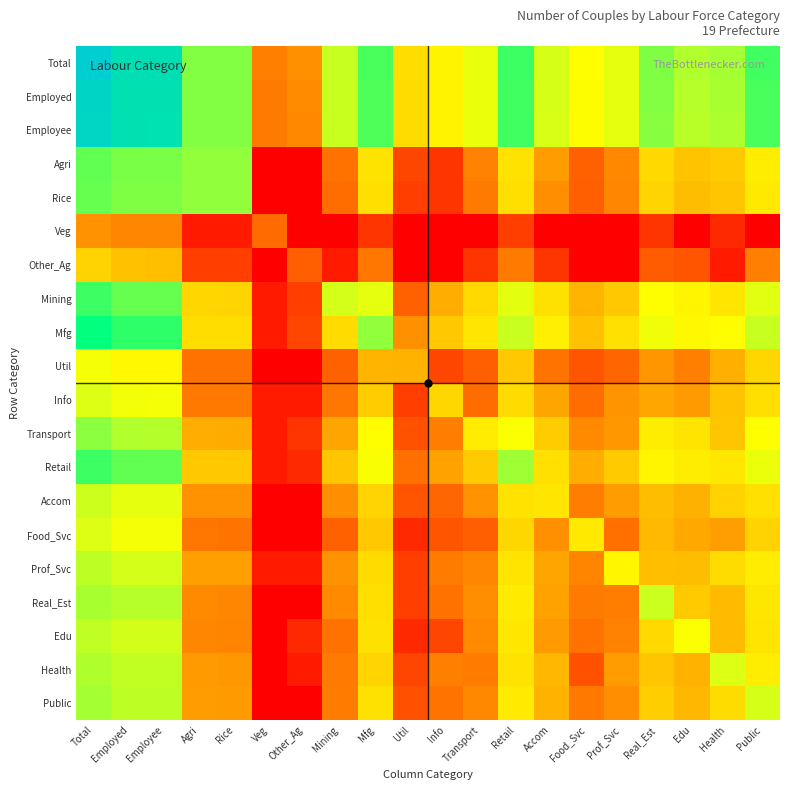

Reading left to right, extract all data points from this chart.

Total: Total=12.3	Employed=11.6	Employee=11.6	Agri=9.2	Rice=9.2	Veg=3.2	Other_Ag=3.6	Mining=8.2	Mfg=9.8	Util=5.5	Info=6.5	Transport=7.5	Retail=9.9	Accom=7.9	Food_Svc=7.0	Prof_Svc=7.6	Real_Est=9.2	Edu=8.6	Health=8.8	Public=9.8
Employed: Total=12.0	Employed=11.6	Employee=11.6	Agri=9.2	Rice=9.2	Veg=3.1	Other_Ag=3.5	Mining=8.2	Mfg=9.7	Util=5.5	Info=6.5	Transport=7.4	Retail=9.9	Accom=7.9	Food_Svc=6.9	Prof_Svc=7.5	Real_Est=9.2	Edu=8.5	Health=8.8	Public=9.8
Employee: Total=12.0	Employed=11.6	Employee=11.5	Agri=9.2	Rice=9.2	Veg=3.1	Other_Ag=3.4	Mining=8.2	Mfg=9.7	Util=5.5	Info=6.5	Transport=7.4	Retail=9.8	Accom=7.8	Food_Svc=6.9	Prof_Svc=7.5	Real_Est=9.1	Edu=8.5	Health=8.8	Public=9.7
Agri: Total=9.5	Employed=9.3	Employee=9.2	Agri=9.0	Rice=9.0	Veg=0.0	Other_Ag=0.0	Mining=2.9	Mfg=5.8	Util=1.8	Info=1.4	Transport=3.3	Retail=5.8	Accom=3.9	Food_Svc=2.5	Prof_Svc=3.4	Real_Est=5.4	Edu=4.8	Health=5.0	Public=6.2
Rice: Total=9.5	Employed=9.2	Employee=9.2	Agri=9.0	Rice=9.0	Veg=0.0	Other_Ag=0.0	Mining=2.8	Mfg=5.6	Util=1.6	Info=1.4	Transport=3.1	Retail=5.6	Accom=3.6	Food_Svc=2.4	Prof_Svc=3.4	Real_Est=5.2	Edu=4.7	Health=4.9	Public=6.1
Veg: Total=3.7	Employed=3.4	Employee=3.4	Agri=0.7	Rice=0.7	Veg=2.7	Other_Ag=0.0	Mining=0.0	Mfg=1.4	Util=0.0	Info=0.0	Transport=0.0	Retail=1.6	Accom=0.0	Food_Svc=0.0	Prof_Svc=0.0	Real_Est=1.4	Edu=0.0	Health=1.1	Public=0.0
Other_Ag: Total=5.2	Employed=4.7	Employee=4.7	Agri=1.6	Rice=1.6	Veg=0.0	Other_Ag=2.4	Mining=0.7	Mfg=3.0	Util=0.0	Info=0.0	Transport=1.4	Retail=3.1	Accom=1.4	Food_Svc=0.0	Prof_Svc=0.0	Real_Est=2.3	Edu=2.2	Health=0.7	Public=3.2
Mining: Total=9.9	Employed=9.5	Employee=9.4	Agri=5.2	Rice=5.2	Veg=0.7	Other_Ag=1.6	Mining=7.9	Mfg=7.5	Util=2.5	Info=4.3	Transport=5.4	Retail=7.6	Accom=5.7	Food_Svc=4.5	Prof_Svc=4.9	Real_Est=7.0	Edu=6.6	Health=5.9	Public=7.6
Mfg: Total=10.5	Employed=10.0	Employee=10.0	Agri=5.6	Rice=5.5	Veg=0.7	Other_Ag=1.8	Mining=5.4	Mfg=9.0	Util=3.6	Info=4.9	Transport=5.9	Retail=8.2	Accom=6.3	Food_Svc=4.8	Prof_Svc=5.7	Real_Est=7.3	Edu=6.8	Health=6.9	Public=8.2
Util: Total=7.2	Employed=6.7	Employee=6.7	Agri=2.9	Rice=2.9	Veg=0.0	Other_Ag=0.0	Mining=2.5	Mfg=4.5	Util=4.5	Info=1.8	Transport=2.4	Retail=4.9	Accom=2.9	Food_Svc=2.2	Prof_Svc=2.6	Real_Est=3.8	Edu=3.2	Health=4.3	Public=5.3
Info: Total=7.7	Employed=7.2	Employee=7.2	Agri=3.0	Rice=3.0	Veg=0.7	Other_Ag=0.7	Mining=3.0	Mfg=5.0	Util=1.6	Info=5.2	Transport=2.8	Retail=5.4	Accom=4.1	Food_Svc=2.8	Prof_Svc=3.7	Real_Est=4.1	Edu=3.9	Health=4.8	Public=5.6
Transport: Total=9.1	Employed=8.6	Employee=8.6	Agri=4.3	Rice=4.2	Veg=0.7	Other_Ag=1.4	Mining=4.1	Mfg=6.9	Util=2.1	Info=3.2	Transport=6.2	Retail=7.1	Accom=5.0	Food_Svc=3.5	Prof_Svc=3.8	Real_Est=6.3	Edu=5.9	Health=4.9	Public=7.0
Retail: Total=9.9	Employed=9.5	Employee=9.5	Agri=4.9	Rice=4.9	Veg=0.7	Other_Ag=1.1	Mining=4.9	Mfg=7.1	Util=2.8	Info=4.1	Transport=4.9	Retail=8.9	Accom=5.7	Food_Svc=4.3	Prof_Svc=5.0	Real_Est=6.6	Edu=6.2	Health=6.0	Public=7.4
Accom: Total=8.1	Employed=7.6	Employee=7.5	Agri=3.7	Rice=3.7	Veg=0.0	Other_Ag=0.0	Mining=3.6	Mfg=5.2	Util=2.2	Info=2.6	Transport=3.7	Retail=5.8	Accom=5.9	Food_Svc=3.2	Prof_Svc=3.9	Real_Est=4.7	Edu=4.4	Health=5.2	Public=5.7
Food_Svc: Total=7.7	Employed=7.2	Employee=7.2	Agri=3.0	Rice=2.9	Veg=0.0	Other_Ag=0.0	Mining=2.5	Mfg=4.9	Util=1.1	Info=2.2	Transport=2.4	Retail=5.3	Accom=3.6	Food_Svc=6.1	Prof_Svc=2.8	Real_Est=4.6	Edu=4.2	Health=4.0	Public=5.2
Prof_Svc: Total=8.4	Employed=7.9	Employee=7.9	Agri=4.0	Rice=4.0	Veg=0.7	Other_Ag=0.7	Mining=3.7	Mfg=5.4	Util=1.6	Info=3.1	Transport=3.4	Retail=5.9	Accom=4.1	Food_Svc=3.3	Prof_Svc=6.7	Real_Est=4.7	Edu=4.7	Health=5.5	Public=6.2
Real_Est: Total=8.8	Employed=8.6	Employee=8.5	Agri=3.5	Rice=3.4	Veg=0.0	Other_Ag=0.0	Mining=3.5	Mfg=5.6	Util=1.6	Info=2.9	Transport=3.6	Retail=6.1	Accom=4.1	Food_Svc=3.1	Prof_Svc=3.2	Real_Est=8.1	Edu=4.9	Health=4.6	Public=5.9
Edu: Total=8.4	Employed=8.0	Employee=8.0	Agri=3.4	Rice=3.3	Veg=0.0	Other_Ag=1.1	Mining=2.9	Mfg=5.7	Util=1.1	Info=1.8	Transport=3.5	Retail=6.0	Accom=3.9	Food_Svc=2.9	Prof_Svc=3.3	Real_Est=5.4	Edu=7.1	Health=4.6	Public=5.9
Health: Total=8.7	Employed=8.3	Employee=8.3	Agri=3.9	Rice=3.8	Veg=0.0	Other_Ag=0.7	Mining=3.1	Mfg=5.2	Util=1.8	Info=3.2	Transport=3.1	Retail=5.8	Accom=4.5	Food_Svc=2.1	Prof_Svc=3.9	Real_Est=4.9	Edu=4.5	Health=7.7	Public=6.2
Public: Total=8.8	Employed=8.4	Employee=8.4	Agri=3.9	Rice=3.9	Veg=0.0	Other_Ag=0.0	Mining=3.1	Mfg=5.7	Util=2.1	Info=2.9	Transport=3.4	Retail=6.1	Accom=4.4	Food_Svc=3.0	Prof_Svc=3.6	Real_Est=5.1	Edu=4.5	Health=5.5	Public=7.9